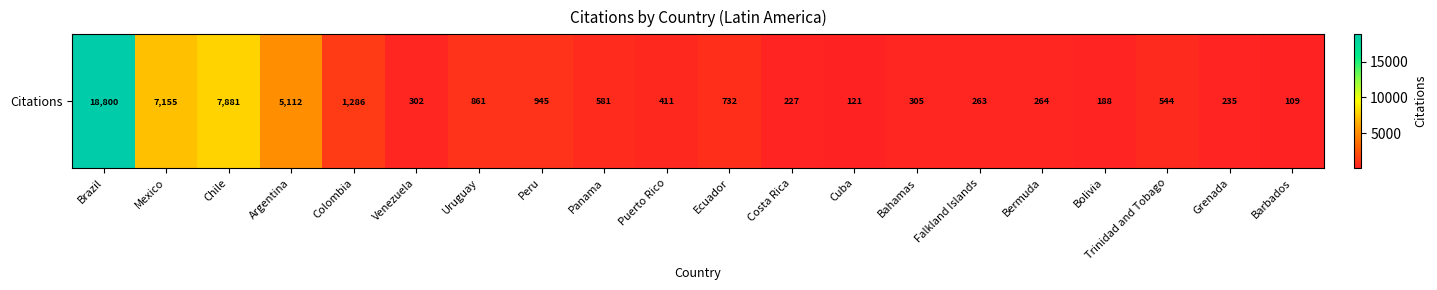

What is the smallest value displayed?

109